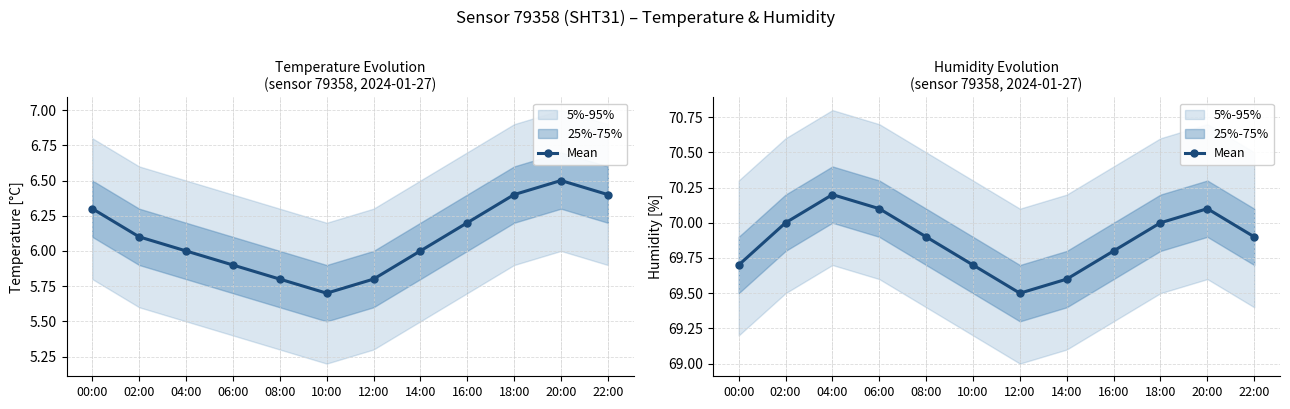

True or false: the data shows 91.9 at 12:00.

False